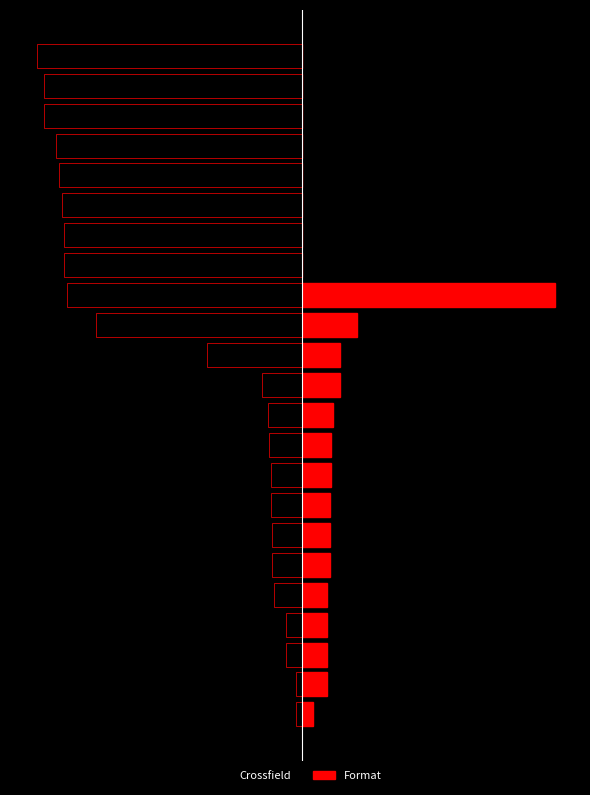

Rank the categories by Format value from highest to lowest.

14, 13, 11, 12, 10, 8, 9, 5, 6, 7, 1, 2, 3, 4, 0, 15, 16, 17, 18, 19, 20, 21, 22